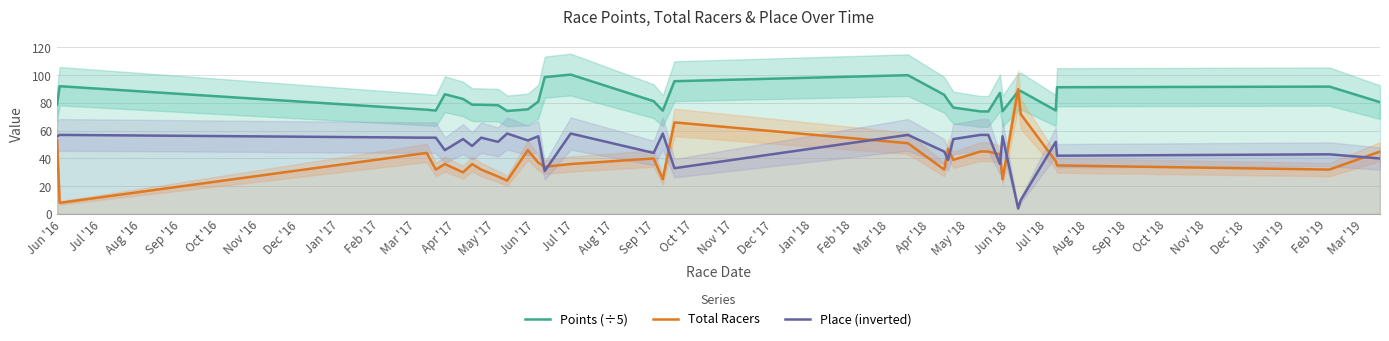

True or false: Place (inverted) and Points (÷5) intersect in this chart.

False